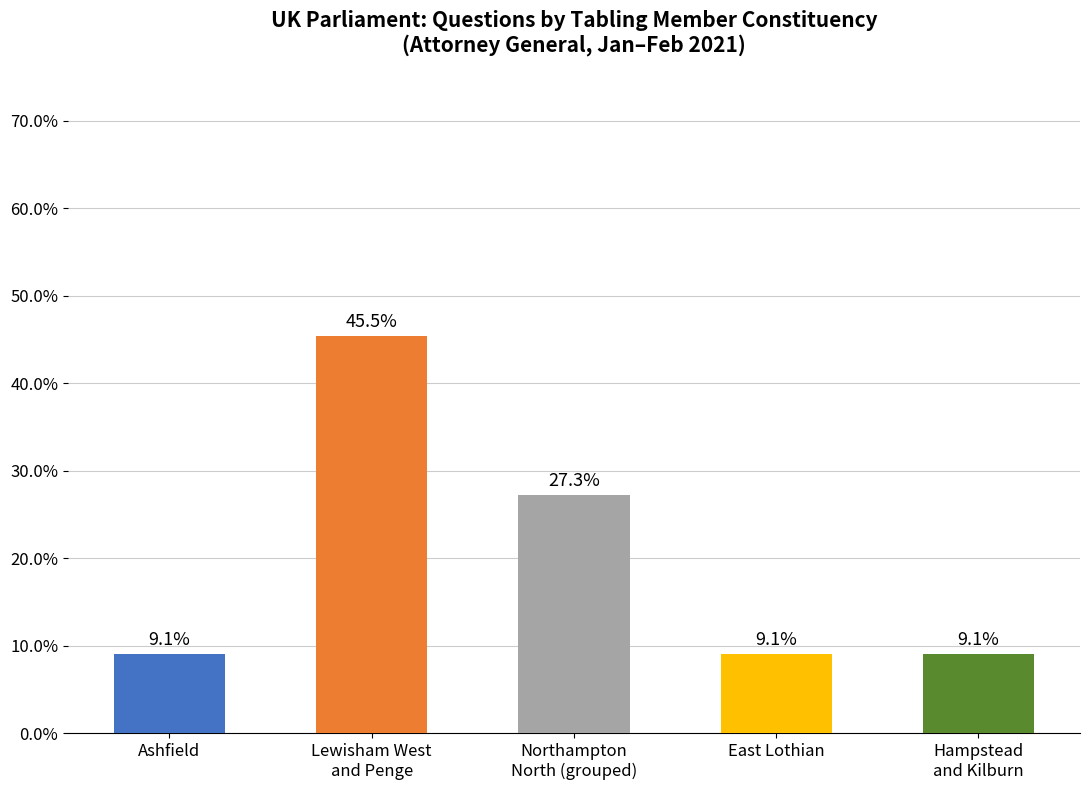

What is the label of the 3rd bar from the left?

Northampton
North (grouped)